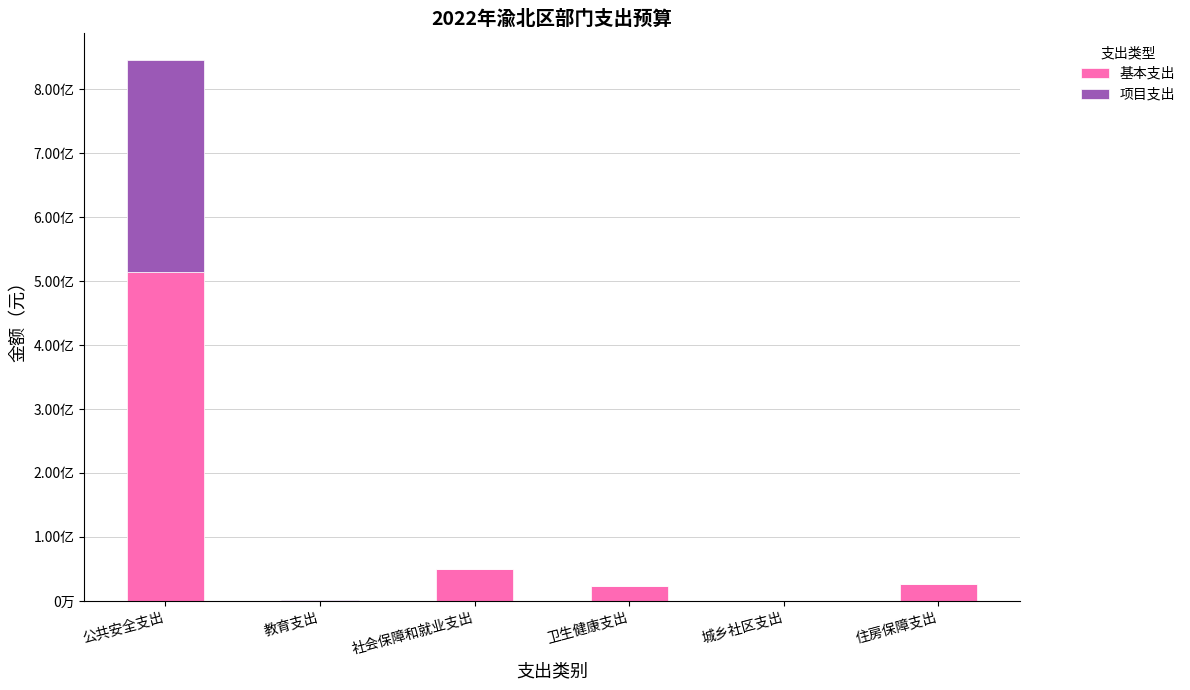

What are all the series names shown in the legend?

基本支出, 项目支出